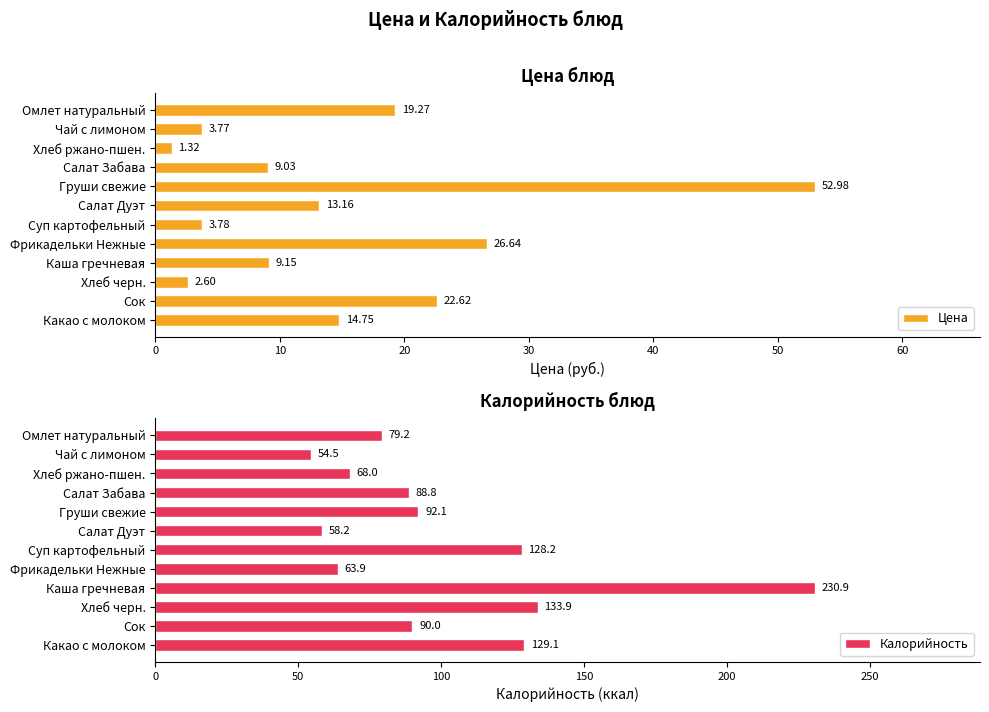

How many bars are there in total?

24